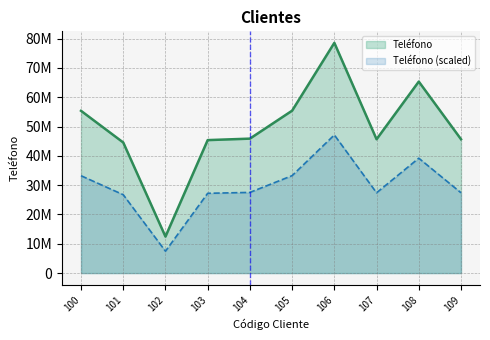

List the labels in order of value, largest first.

106, 108, 105, 100, 104, 109, 107, 103, 101, 102